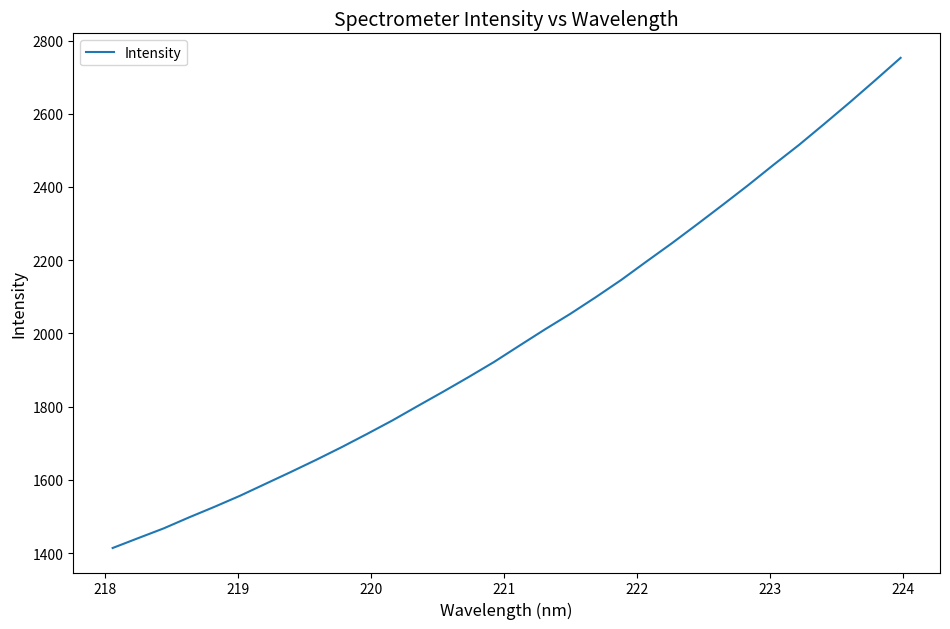

What is the minimum value shown in the chart?

1413.9